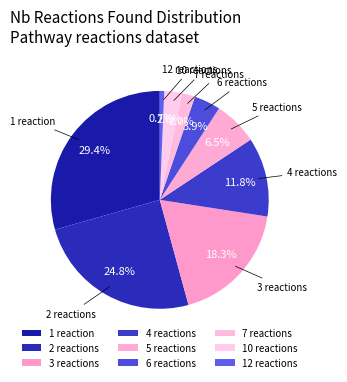

What percentage is NOT represented by 1 reaction?

70.6%